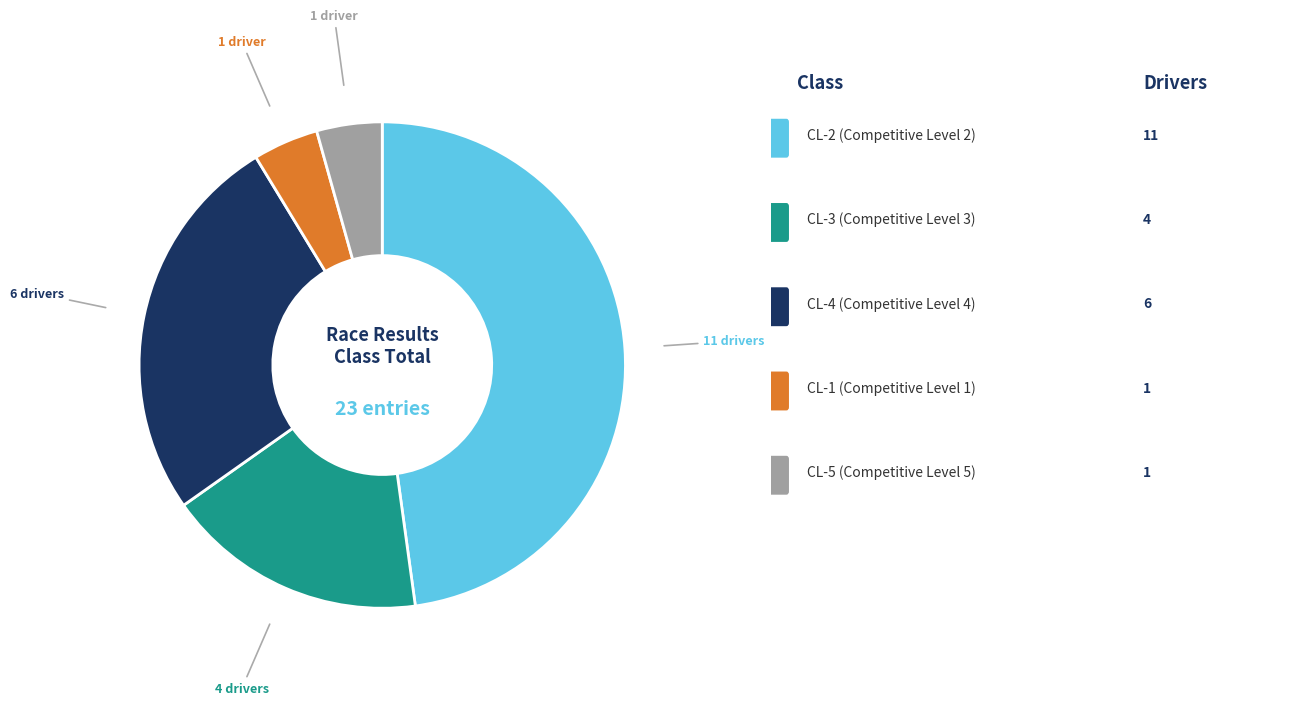

Is there a majority slice in this chart?

No